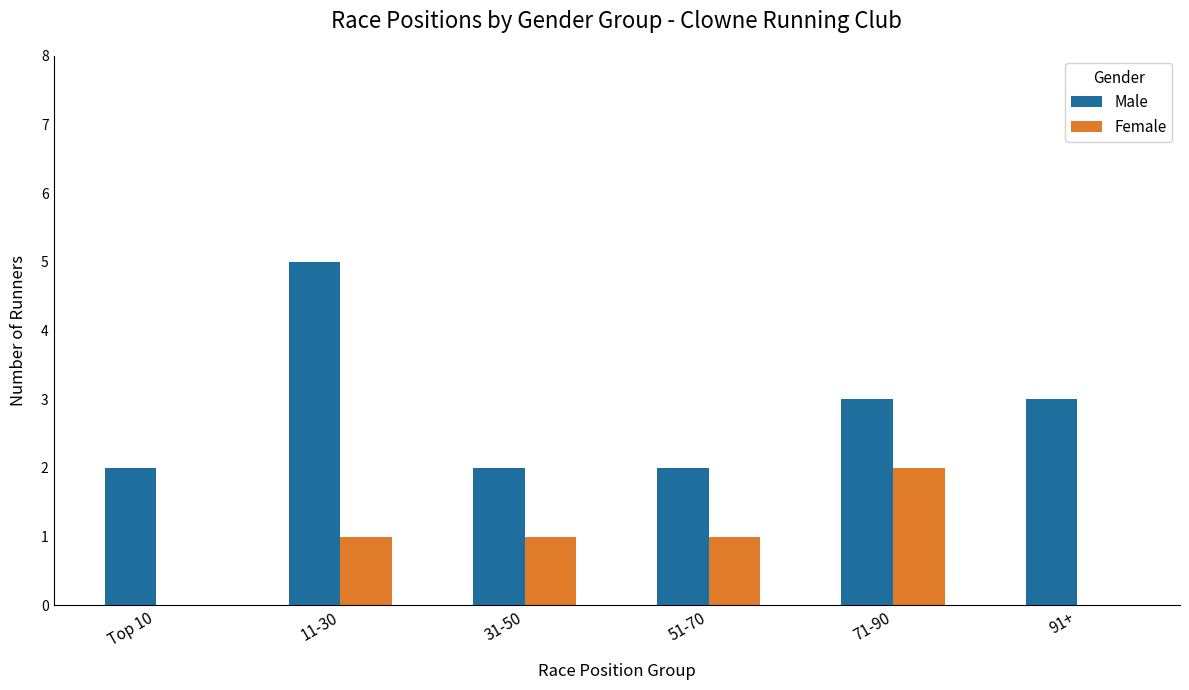

How many distinct data groups are displayed?

2